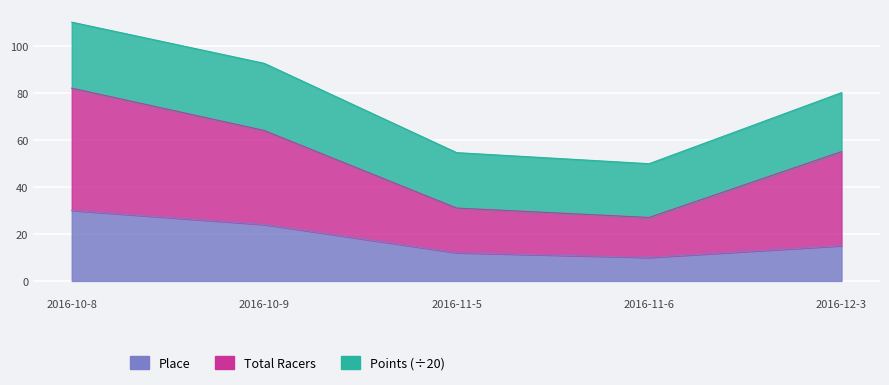

Which category has the lowest value across all series?

2016-11-6